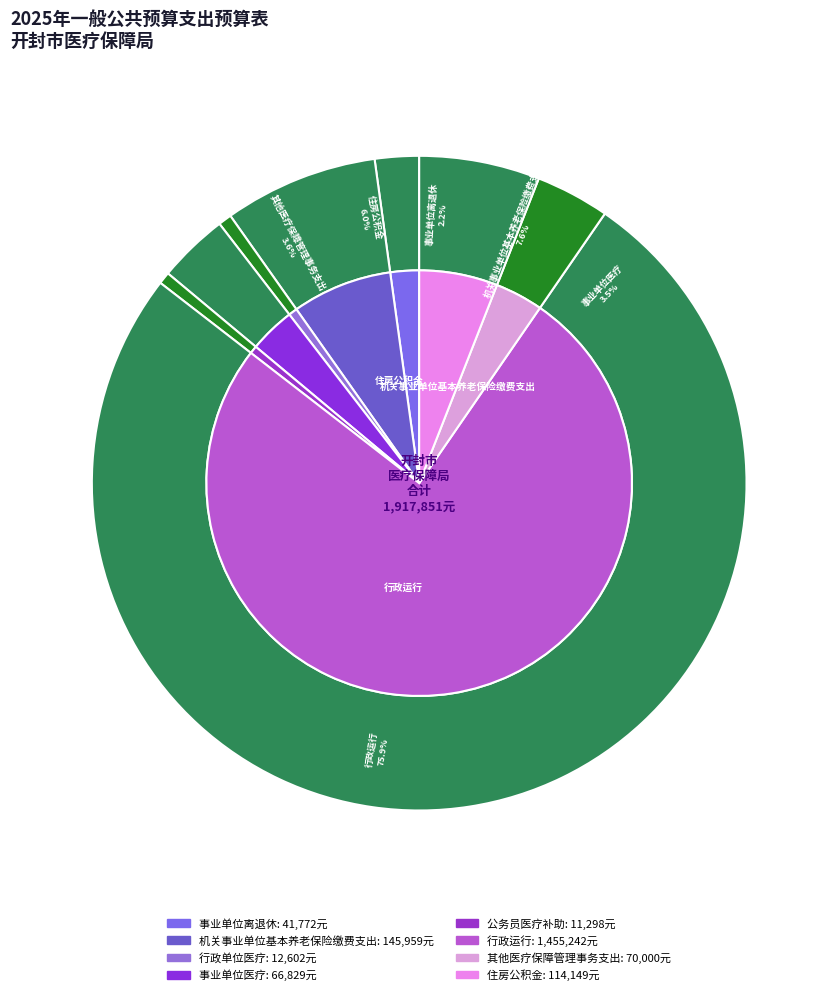

To the nearest percent, what is the difference between the largest and smallest slice percentages?

75%